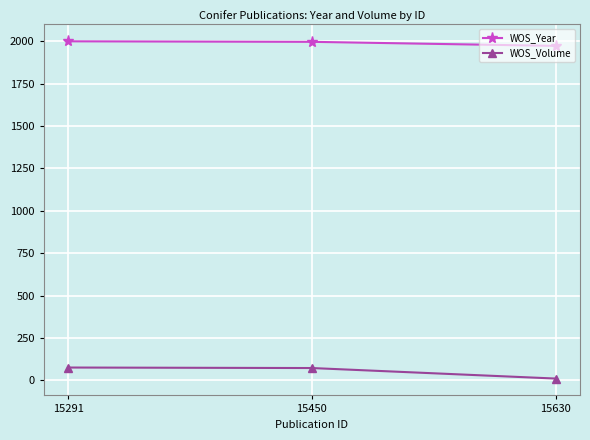

The WOS_Year series shows 1999 at 15291. True or false?

True